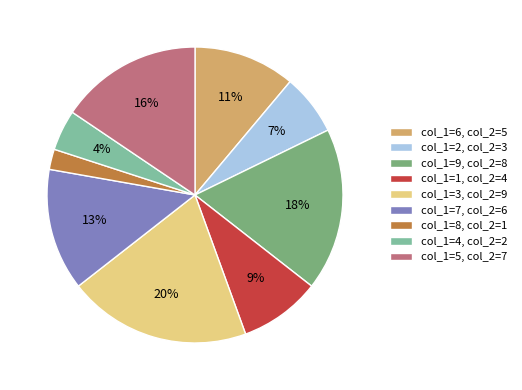

Is there any slice that represents more than half of the pie?

No